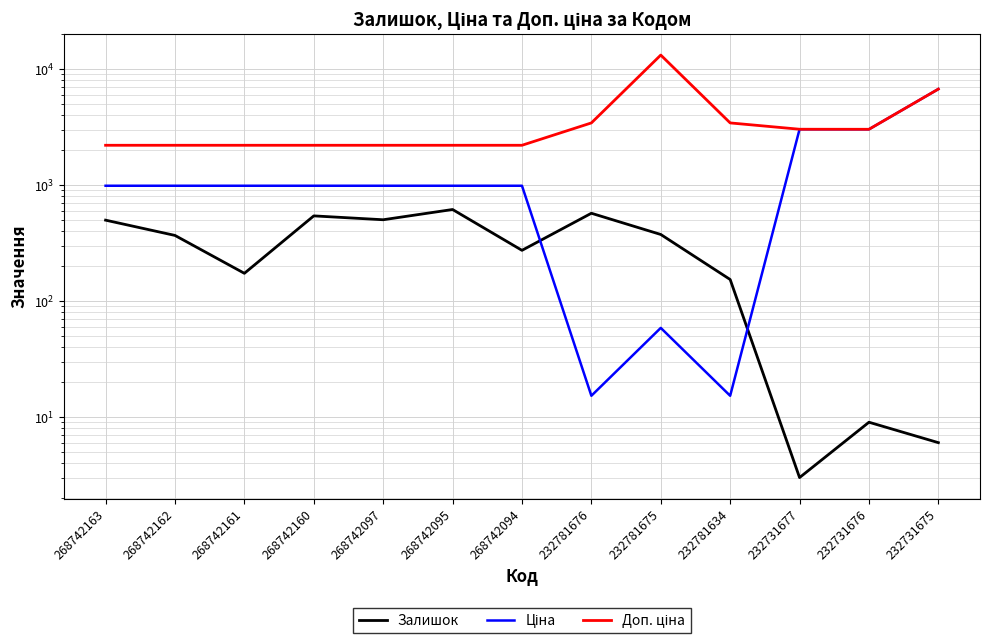

Which category has the highest value in the Залишок series?

268742095